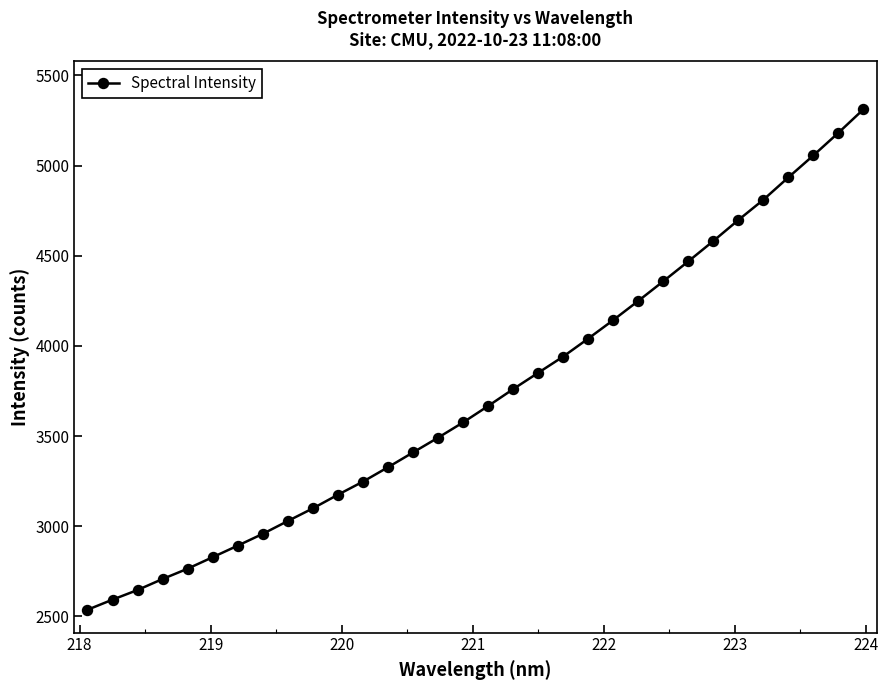

What is the sum of all values?

119338.5